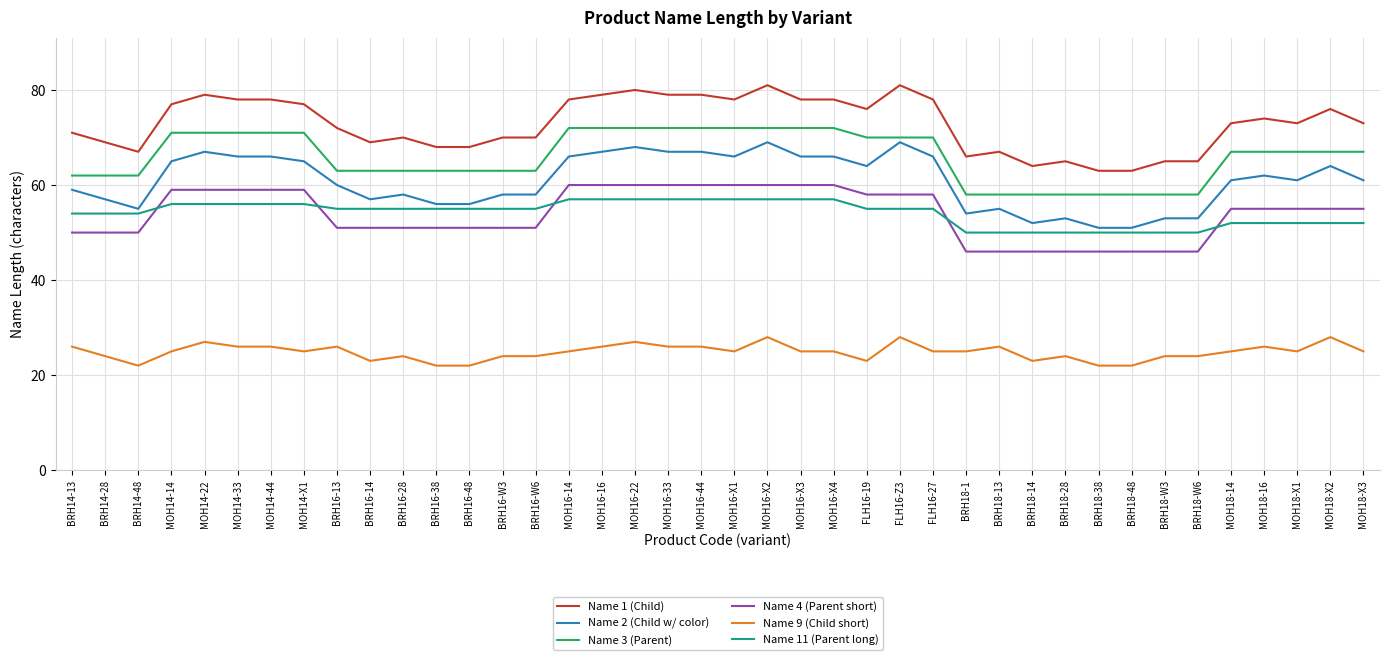

True or false: Name 9 (Child short) and Name 1 (Child) cross at least once.

False